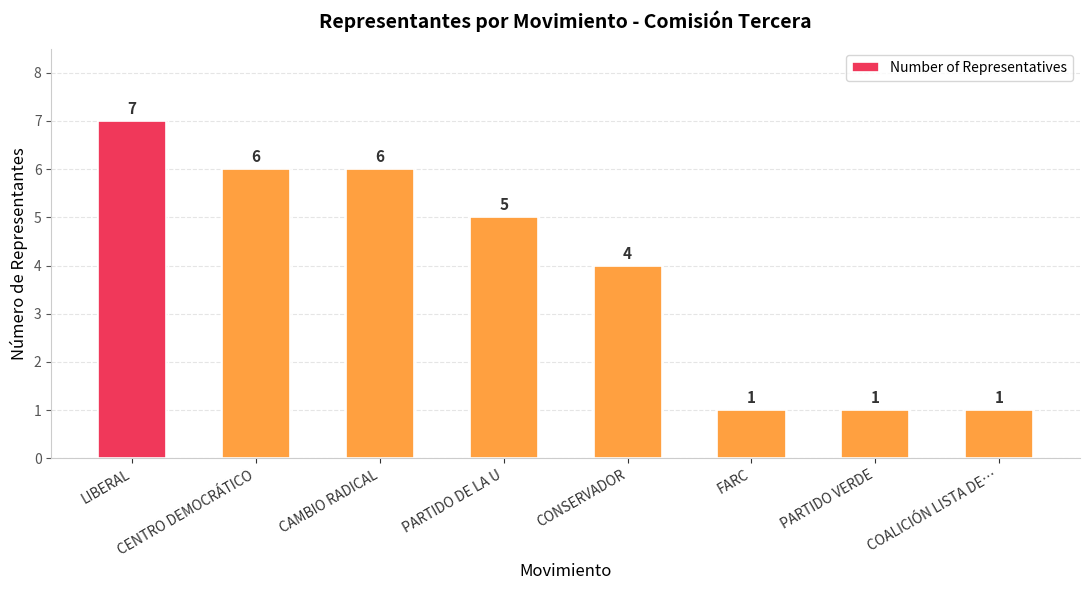

Does the chart contain stacked bars?

No